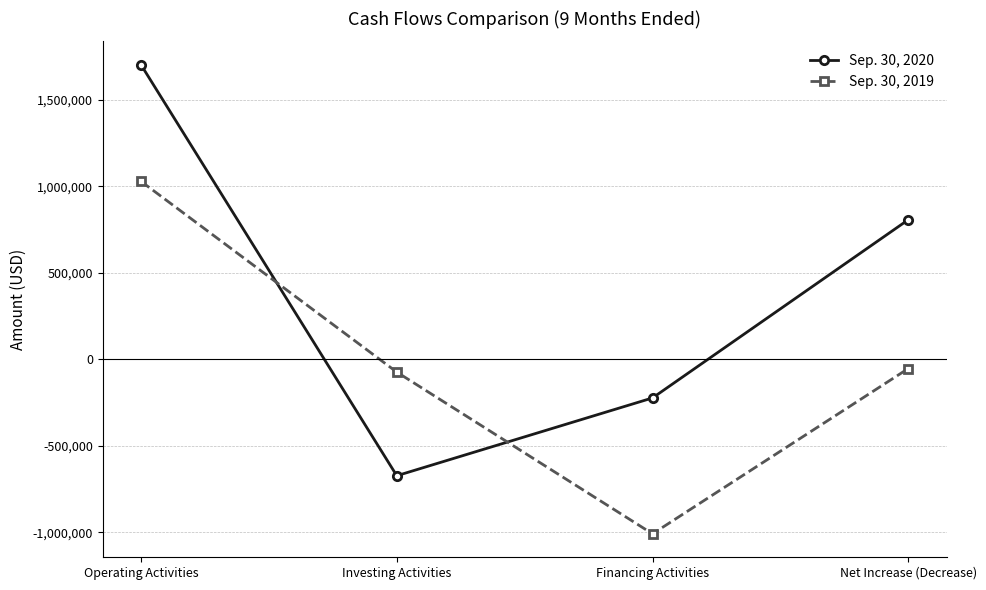

What is the label of the 4th point from the left?

Net Increase (Decrease)